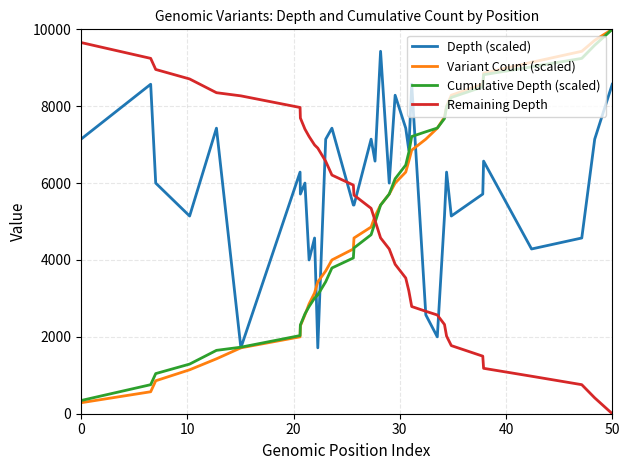

How many times do Variant Count (scaled) and Remaining Depth cross each other?

1